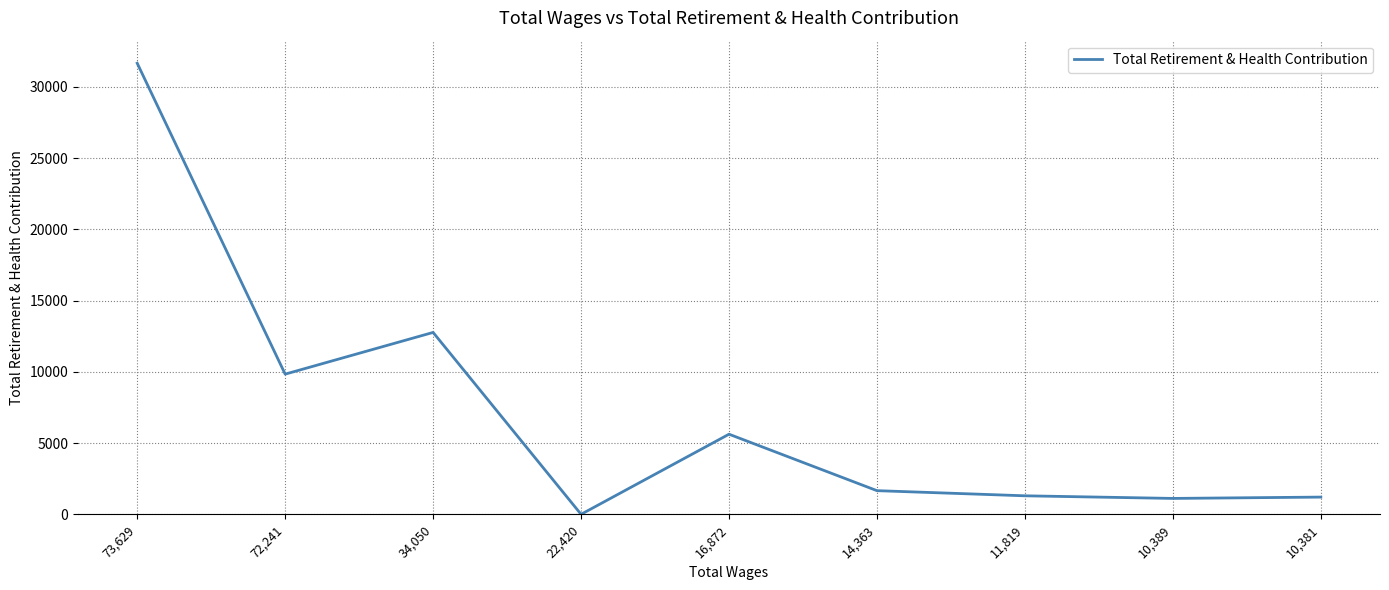

Approximately how many times larger is the value at 11,819 compared to 10,389?

1.2